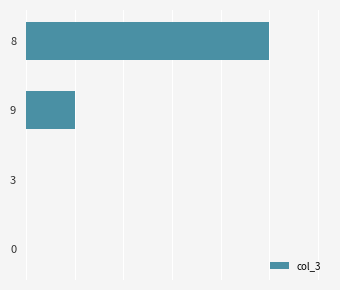

Are the bars horizontal?

Yes